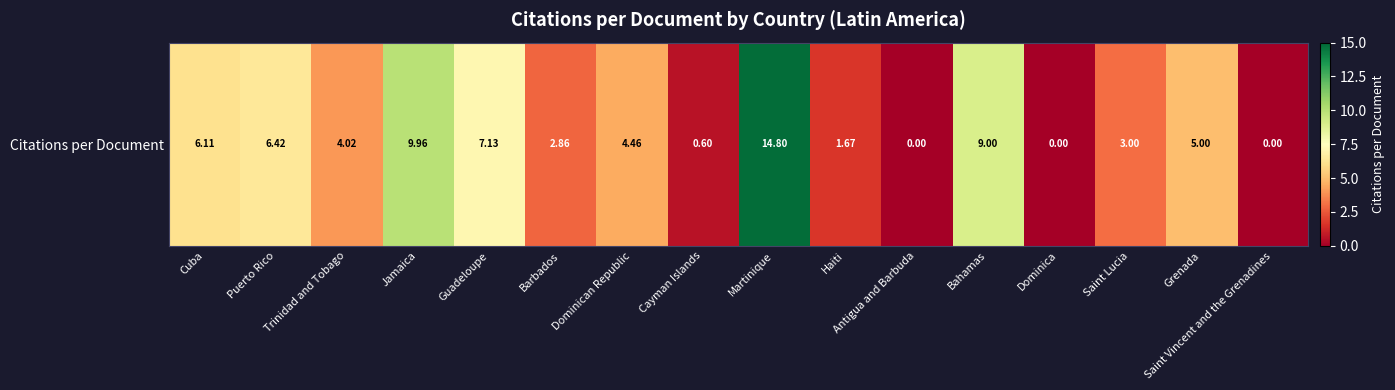

Is it true that the value at Jamaica is 10.0?

True